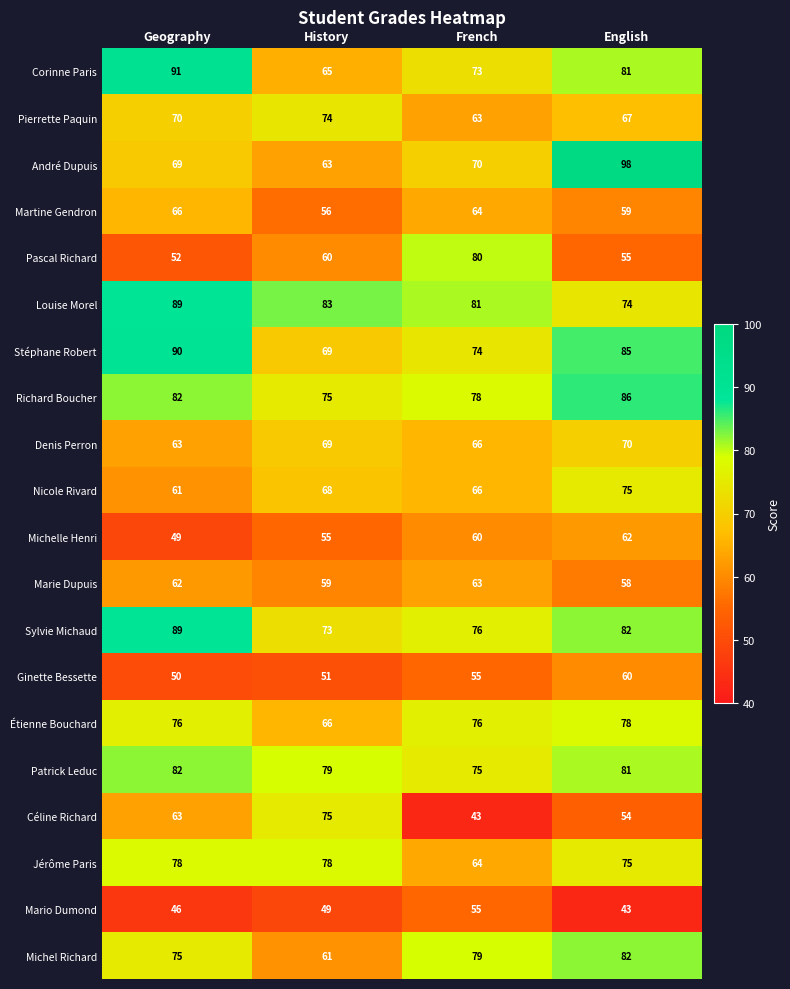

True or false: Louise Morel has a value of 81 at French.

True